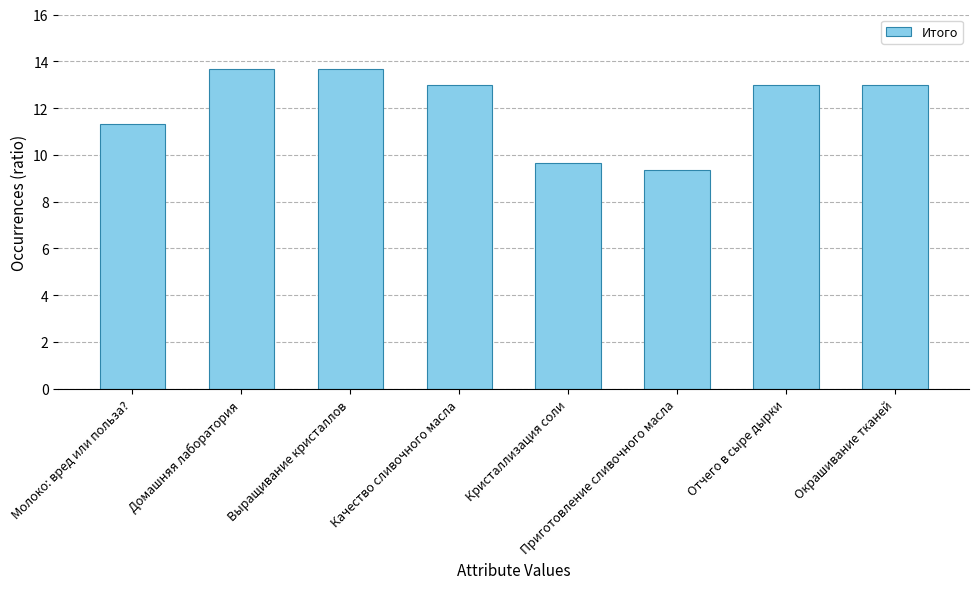

Reading left to right, transcribe all the data shown in this chart.

Молоко: вред или польза?=11.3	Домашняя лаборатория=13.7	Выращивание кристаллов=13.7	Качество сливочного масла=13.0	Кристаллизация соли=9.7	Приготовление сливочного масла=9.3	Отчего в сыре дырки=13.0	Окрашивание тканей=13.0